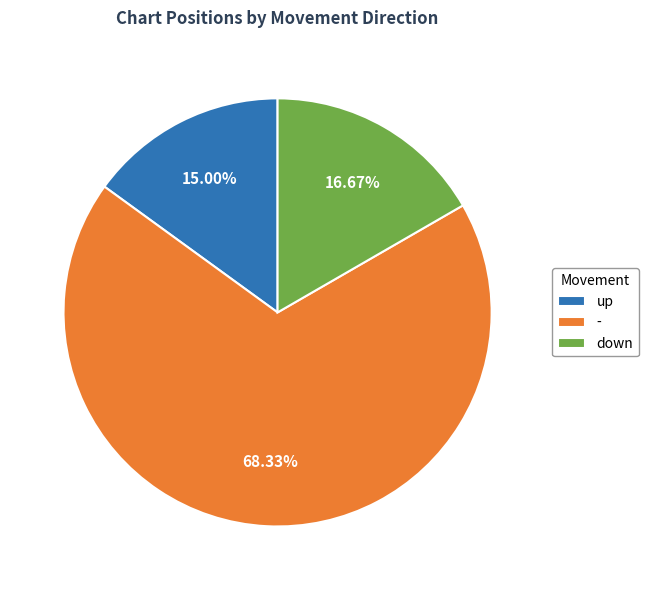

What percentage is NOT represented by up?

85.0%